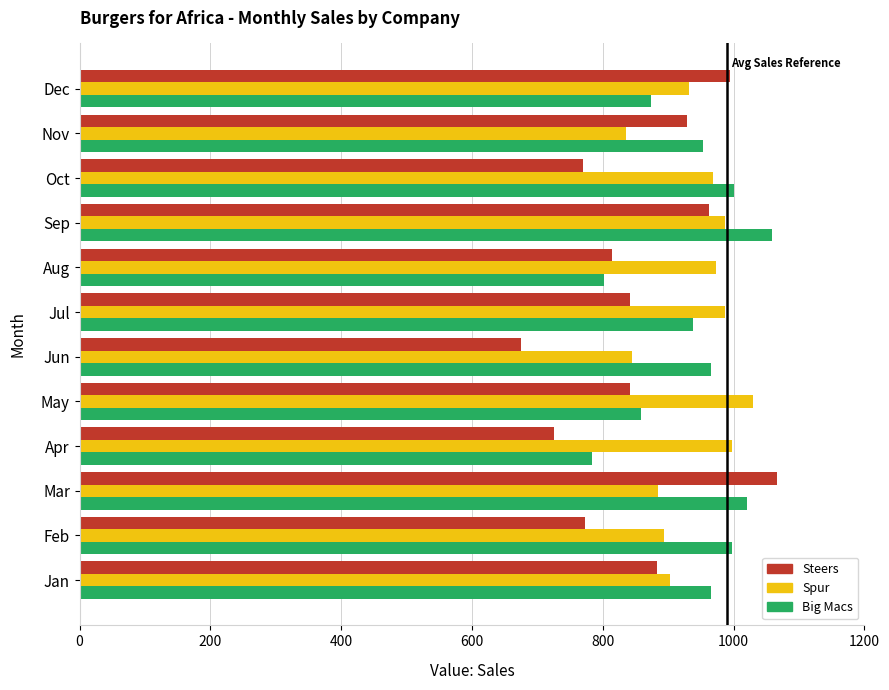

What is the difference between the maximum and minimum values in the Spur series?

195